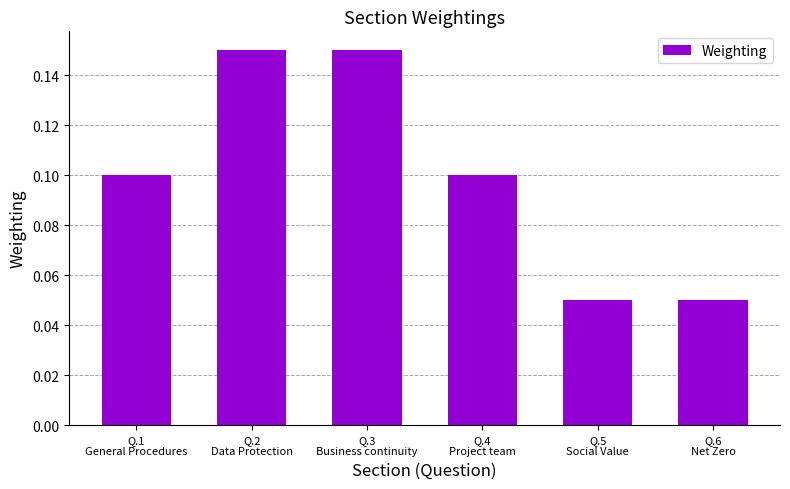

Count the values in the range 0 to 1.

6